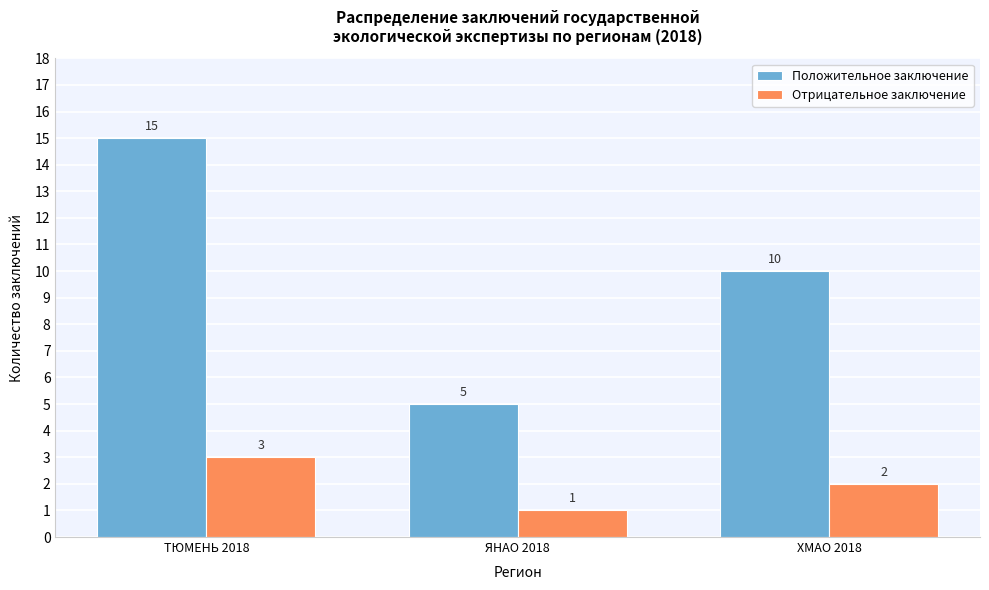

Reading right to left, what are all the values shown in this chart?

Положительное заключение: 10	5	15
Отрицательное заключение: 2	1	3